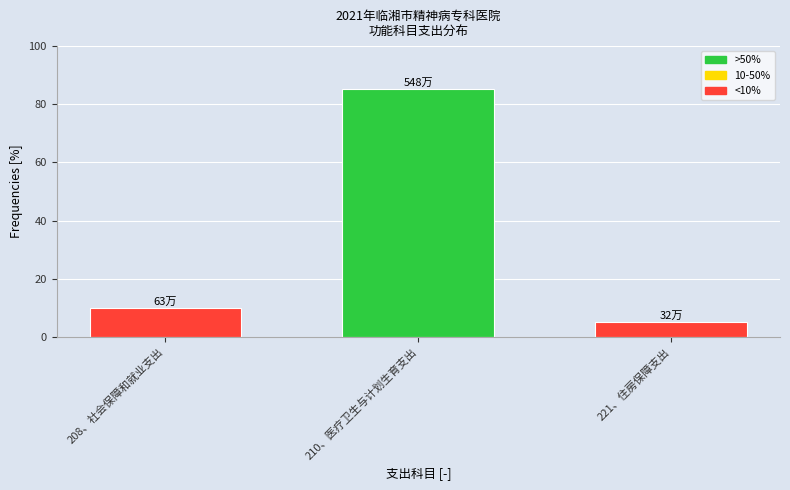

Reading right to left, extract all data points from this chart.

4.9	85.3	9.8